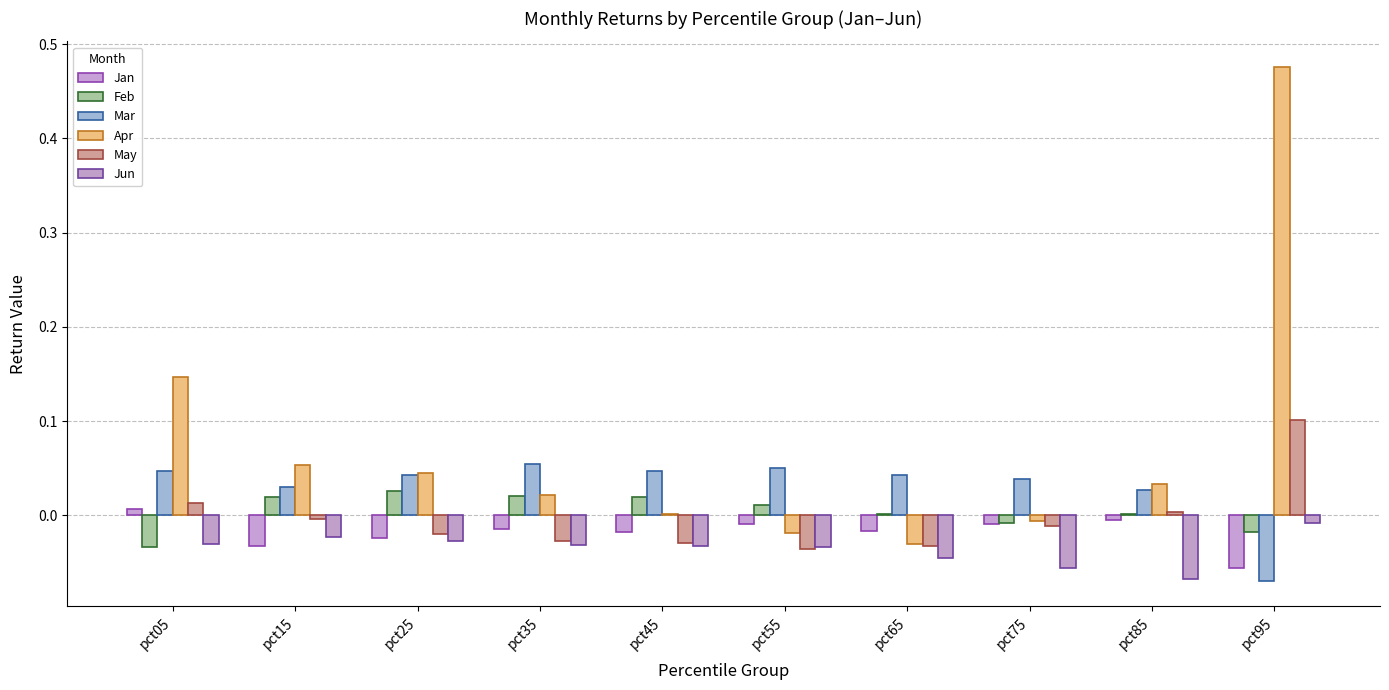

At which category is the sum across all series the highest?

pct95